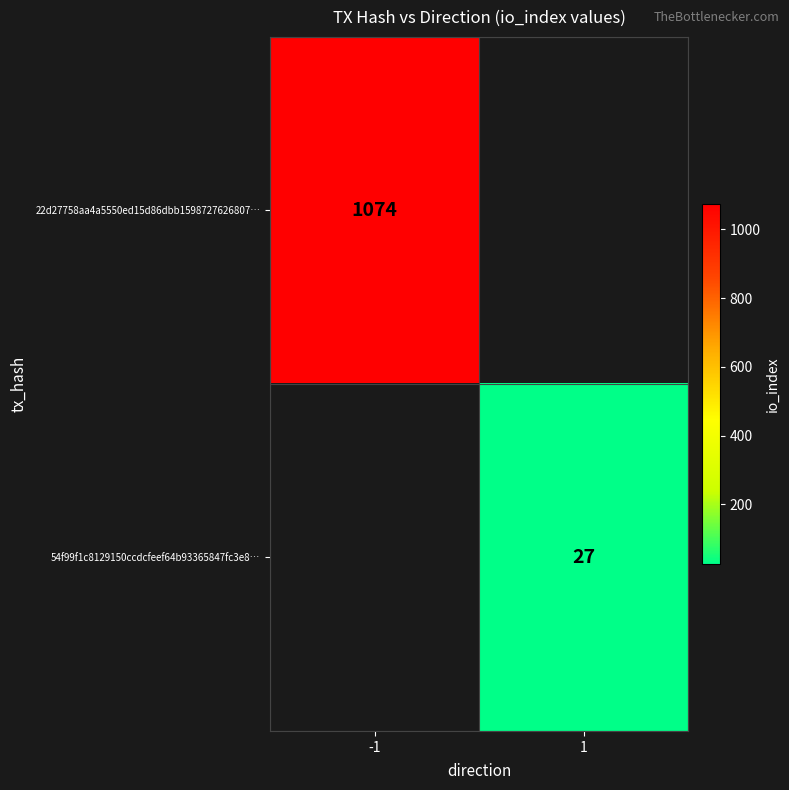

True or false: 54f99f1c8129150ccdcfeef64b93365847fc3e8… has a value of 27 at 1.

True